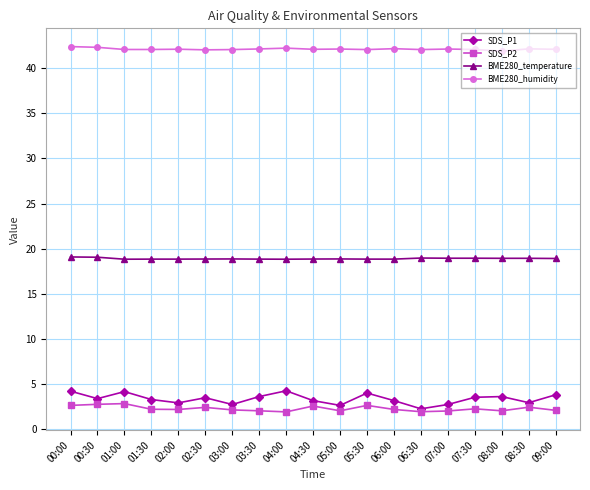

Count the number of categories in the chart.

19